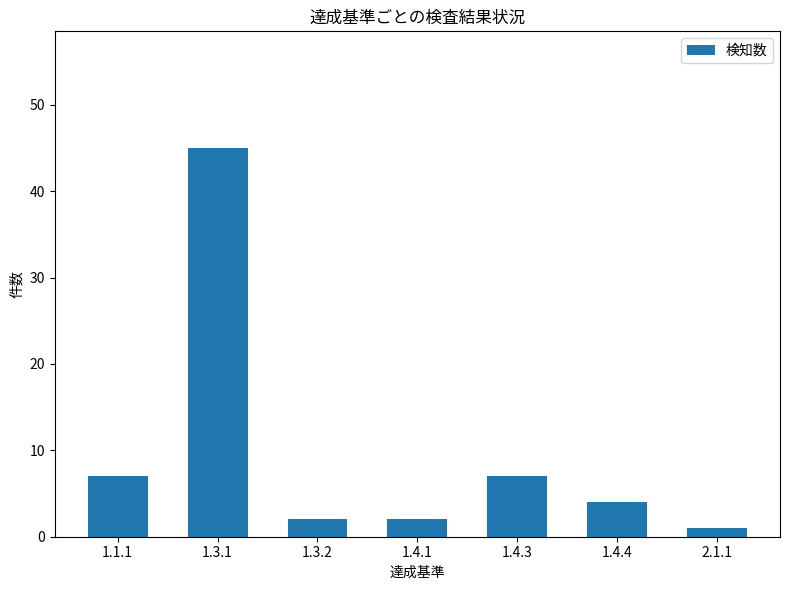

What is the label of the 2nd bar from the right?

1.4.4